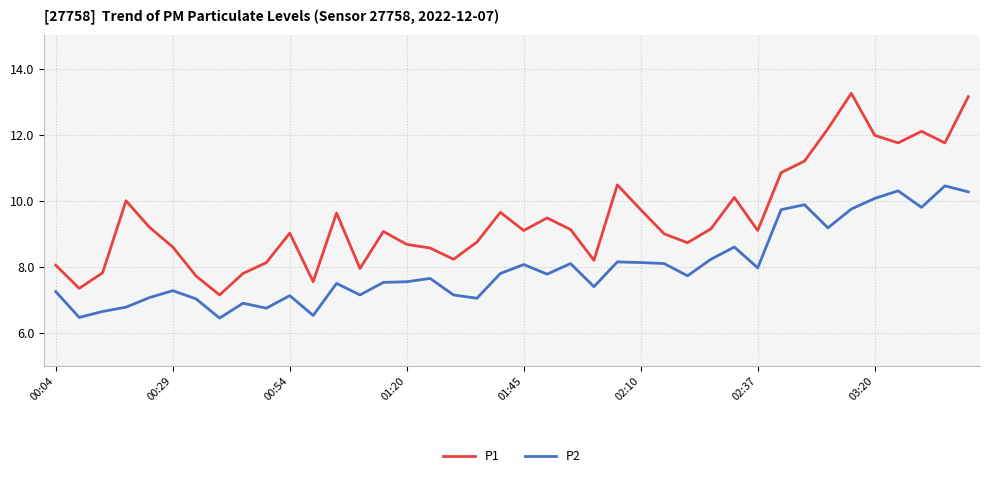

What is the minimum value shown in the chart?

6.5